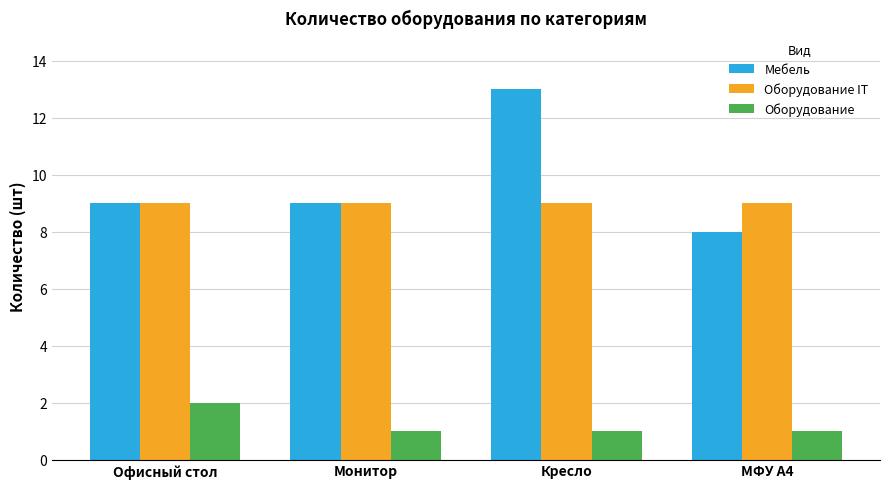

What is the value of the Оборудование IT bar at the 3rd from the left?

9